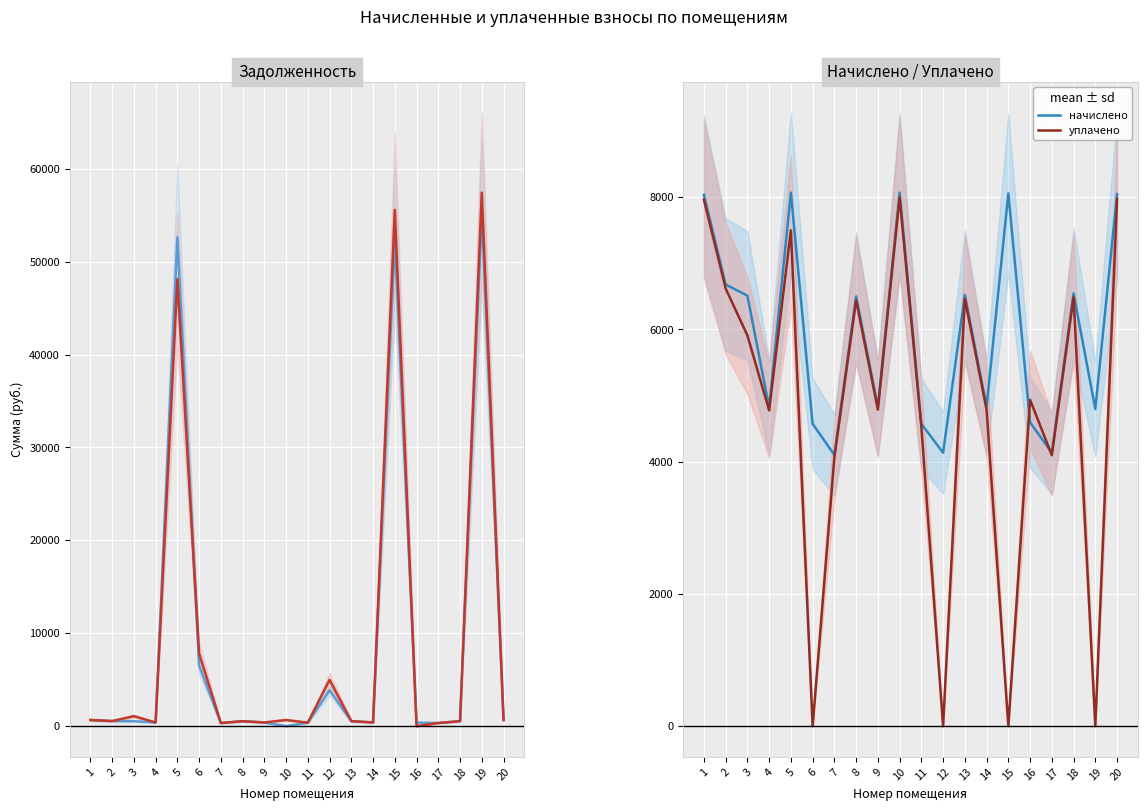

The value of задолженность (кон.) at 7 is 341.8. True or false?

True